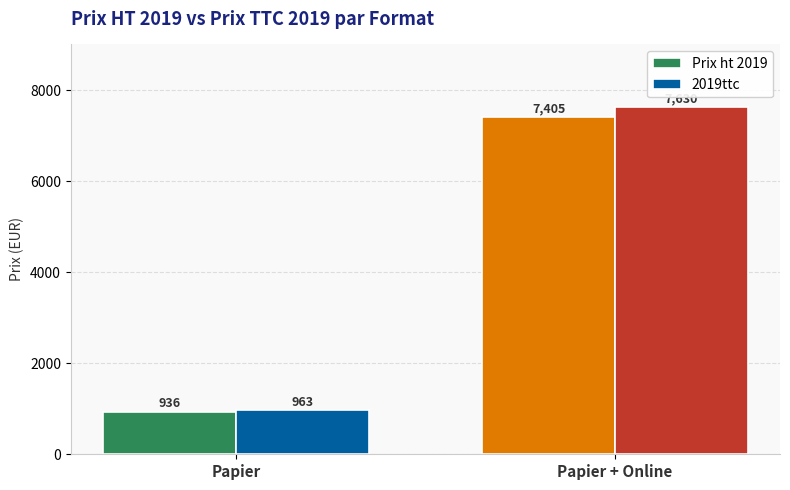

How many bars are there in total?

4